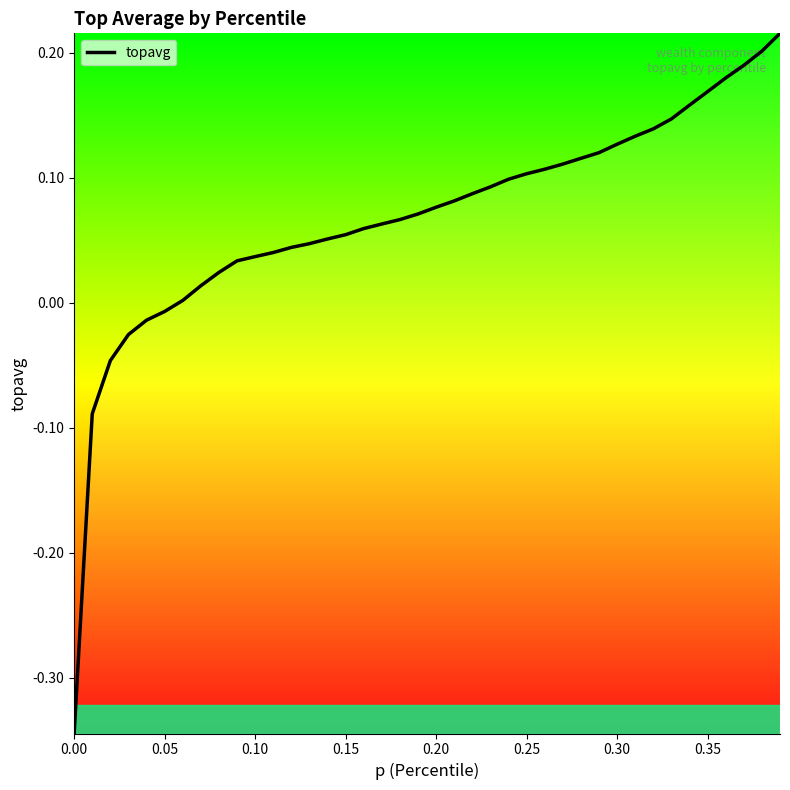

What is the difference between the maximum and minimum values?

0.6